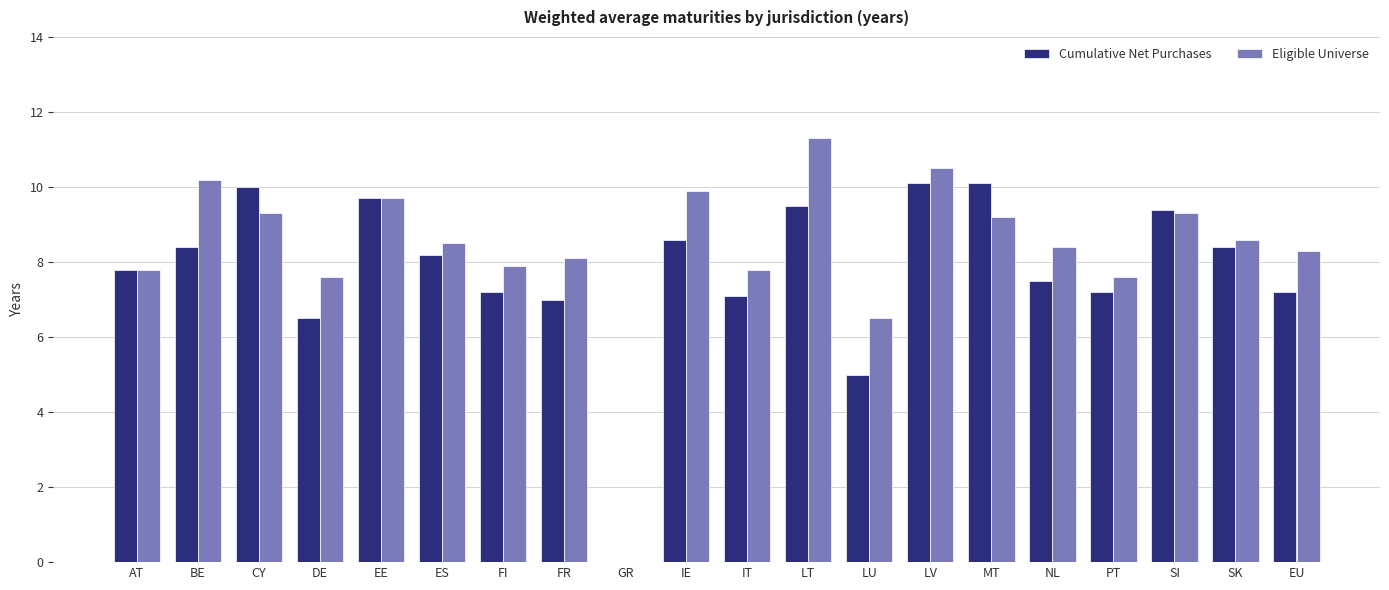

How many series are shown in this chart?

2